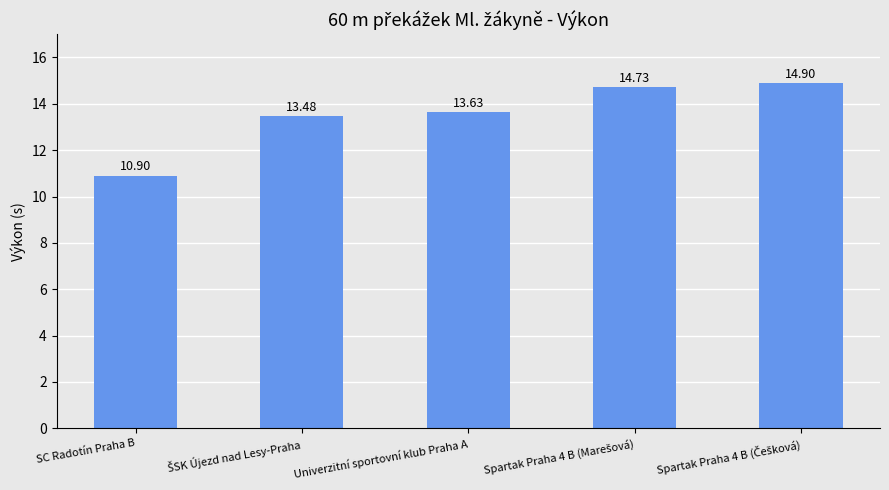

Which label corresponds to the smallest value in the chart?

SC Radotín Praha B